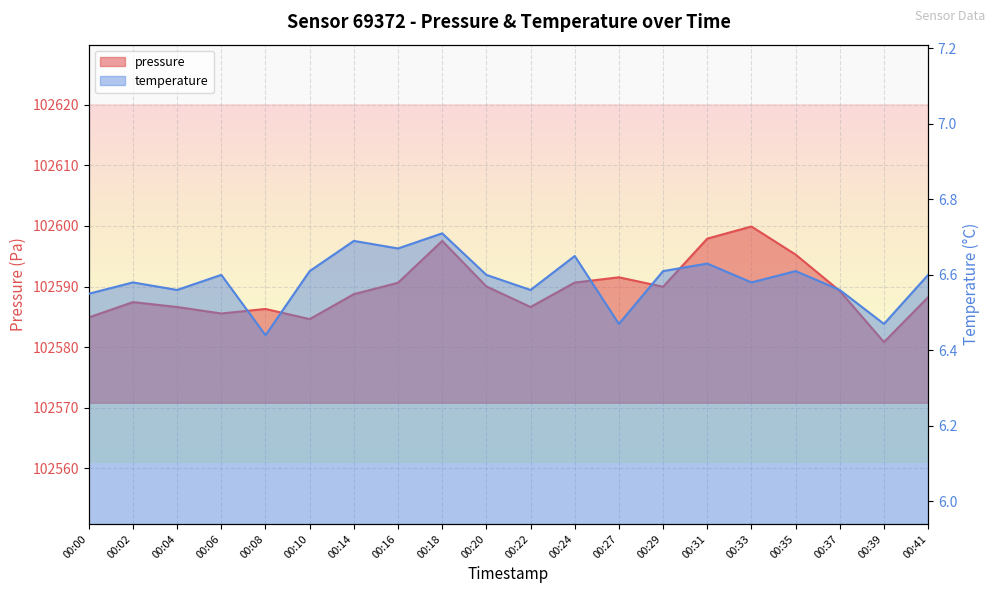

Is the value of pressure at 00:41 greater than the value of temperature at 00:20?

Yes